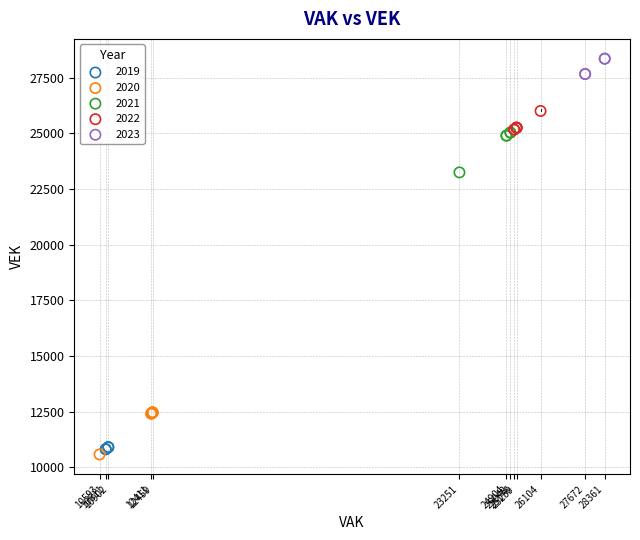

Which series contains the lowest Y value?

2020